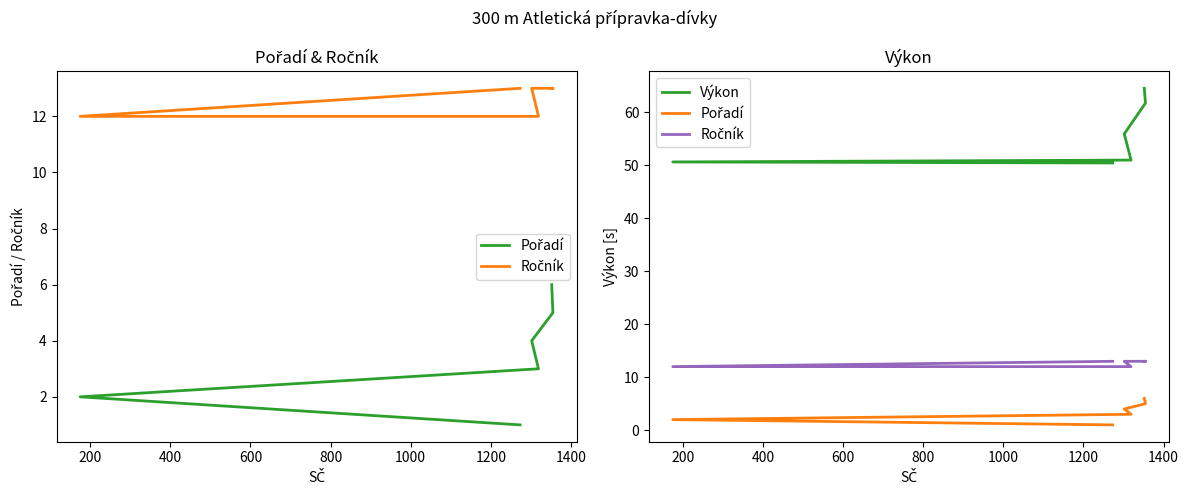

What is the spread (max minus min) of values at 400?

48.0